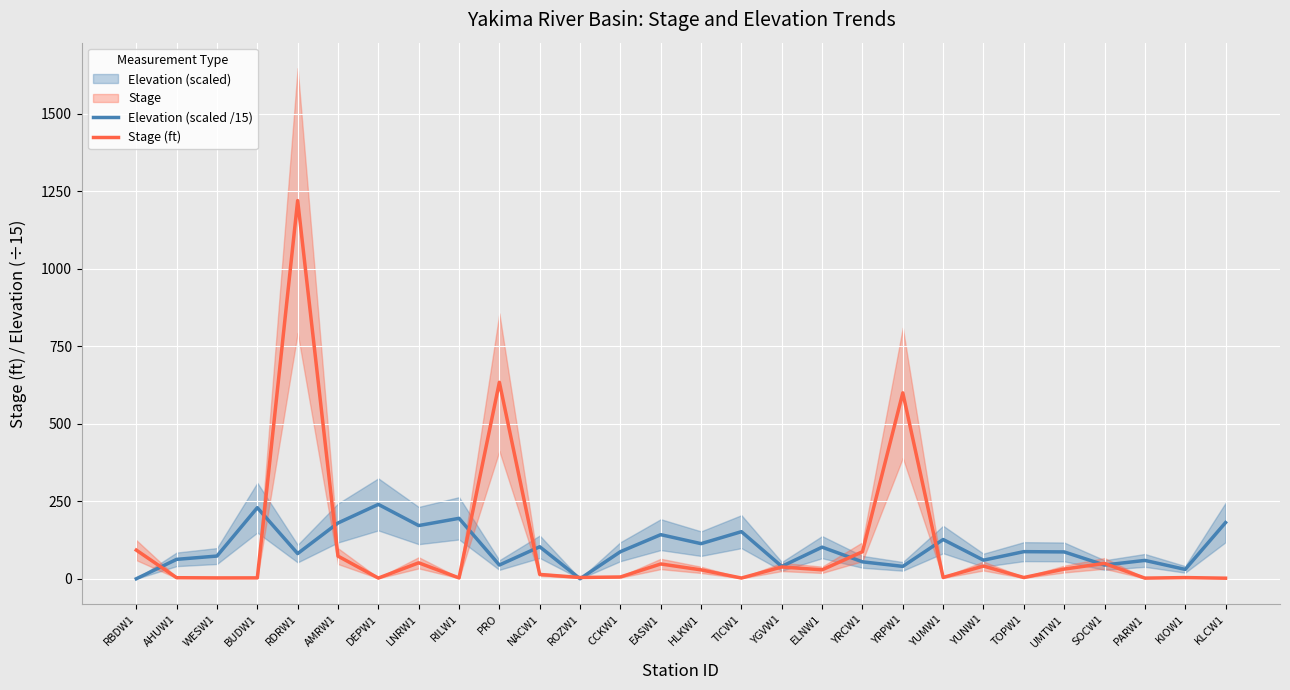

How many data points in Stage (ft) are less than 28?

14